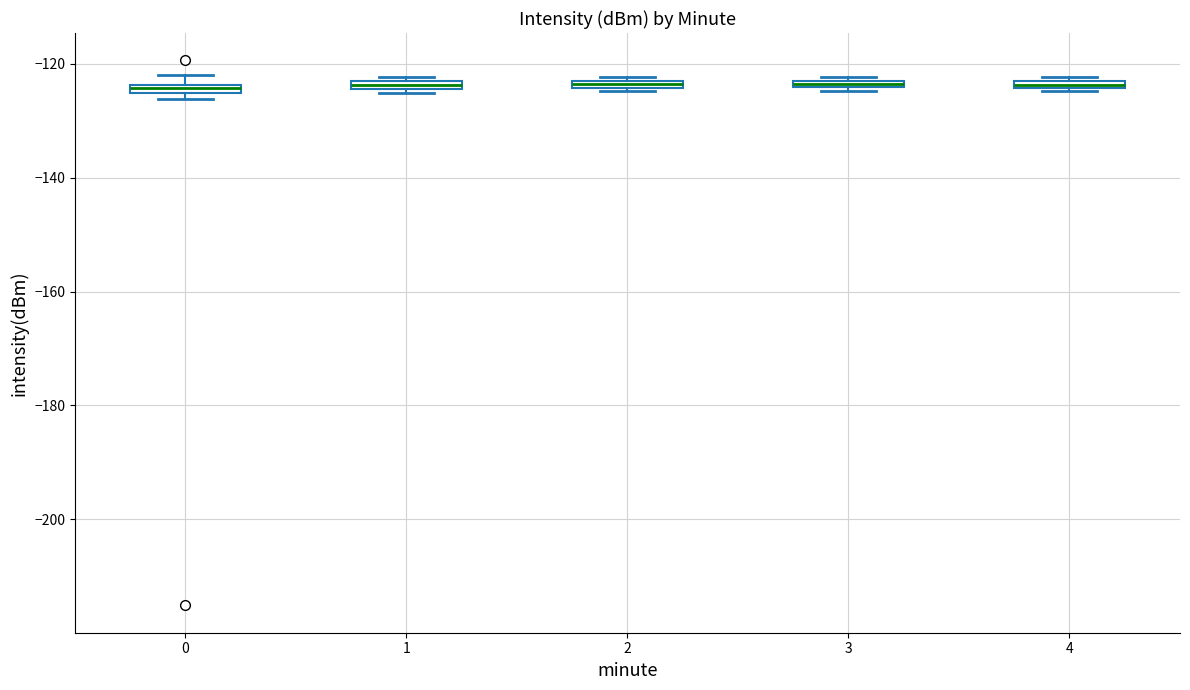

Where is the lower edge of the box at x = 2 on the y-axis? The values are not printed on the chart, so give them approximately, as read against the axis.

-124